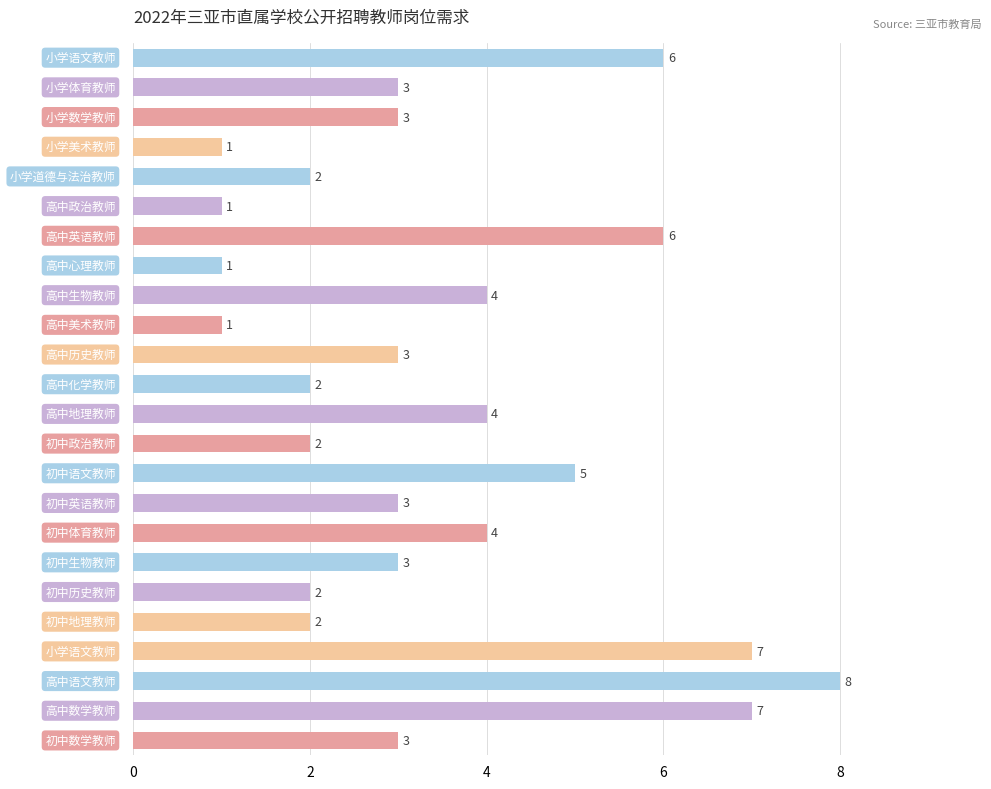

How many data points does each series have?

24